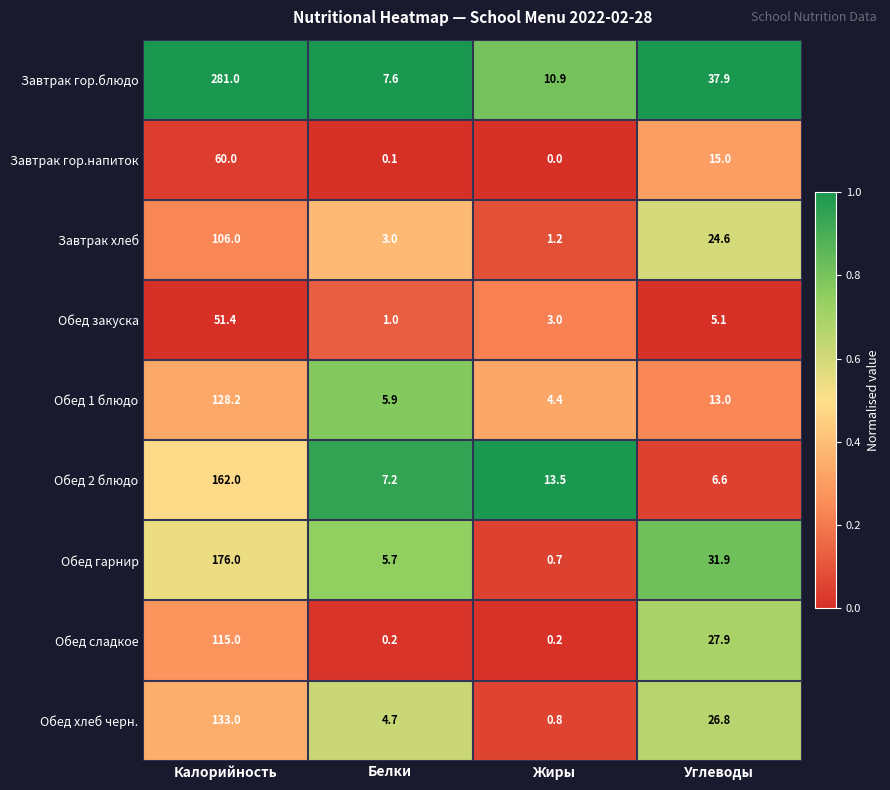

What is the sum of all Обед 1 блюдо values?

151.5